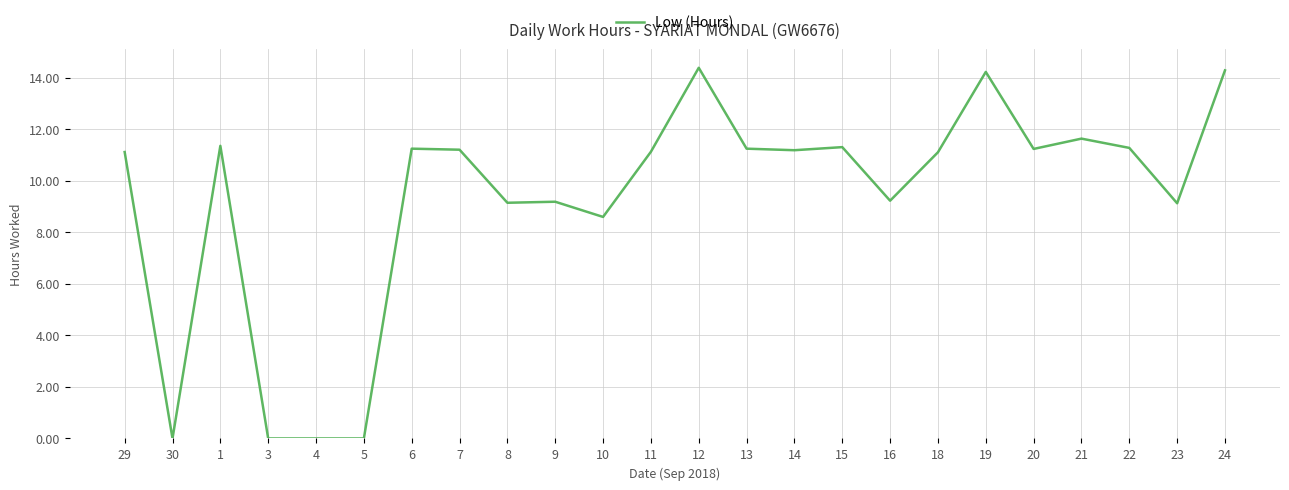

True or false: the data has more than 1 interior local peaks.

True